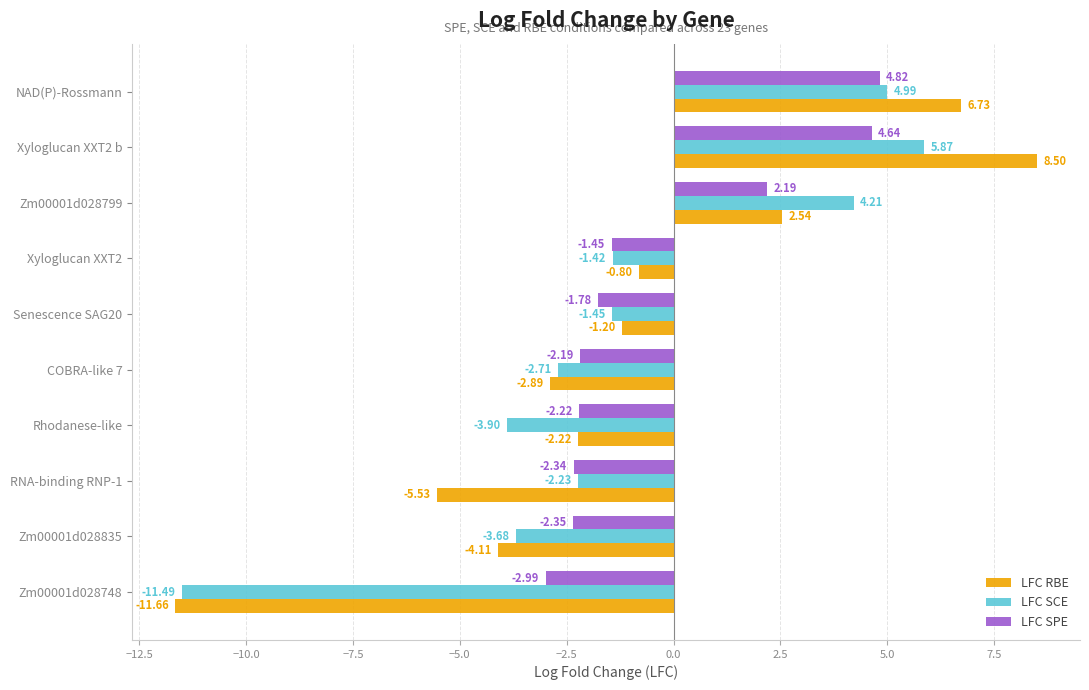

Which series changed the most between RNA-binding RNP-1 and COBRA-like 7?

LFC RBE